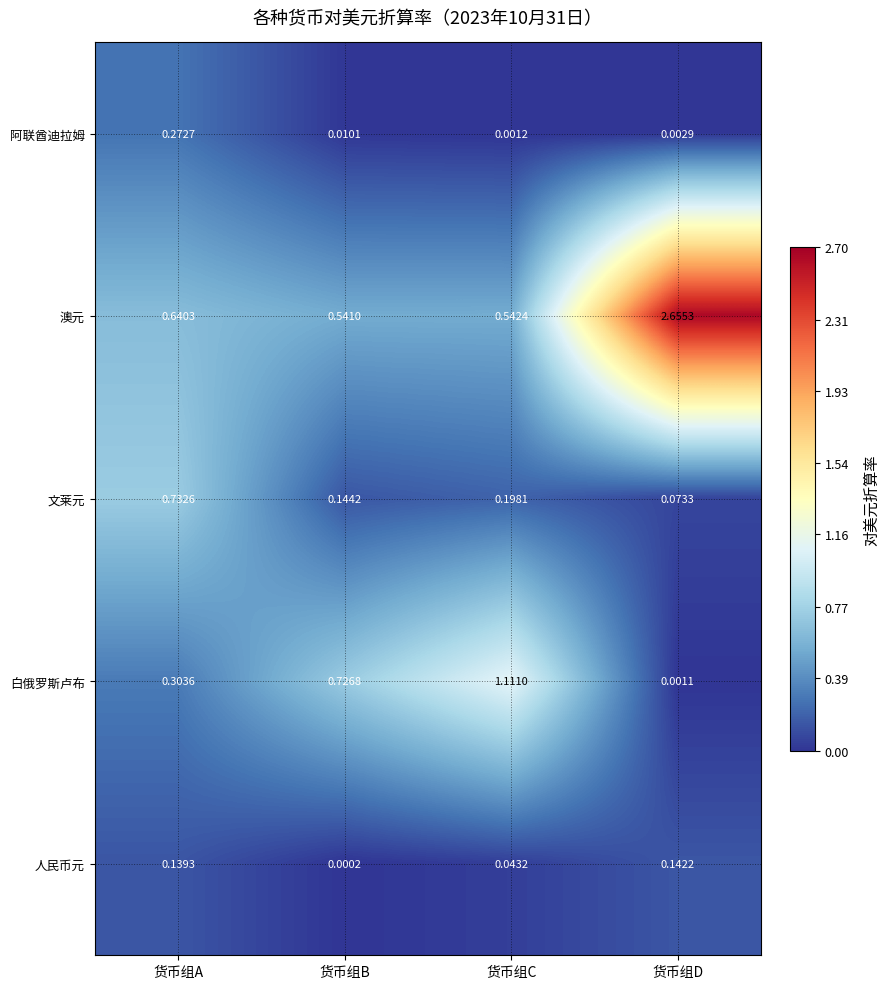

Rank the categories by 白俄罗斯卢布 value from highest to lowest.

货币组C, 货币组B, 货币组A, 货币组D